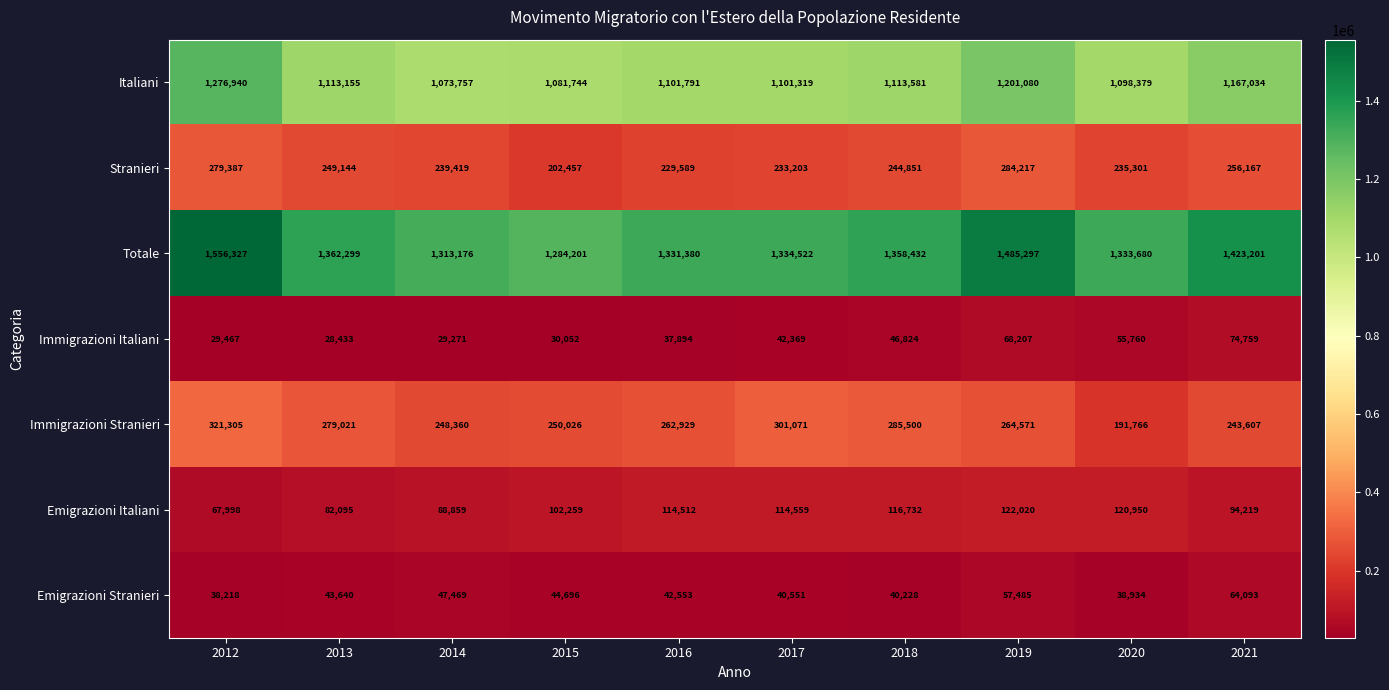

Which series has the widest spread of values?

Totale